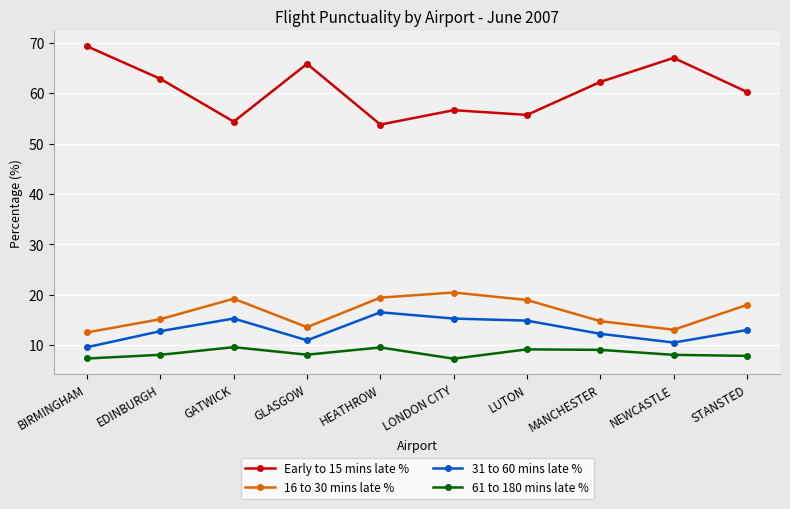

What is the difference between the maximum and second lowest values in the 31 to 60 mins late % series?

6.0